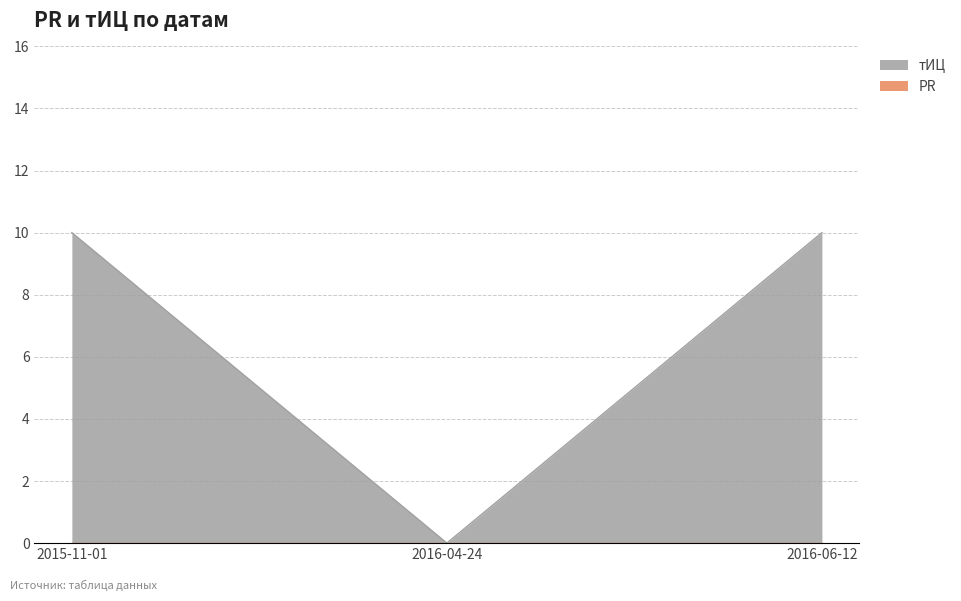

What value does the data have at 2016-06-12, to the nearest 10?

10